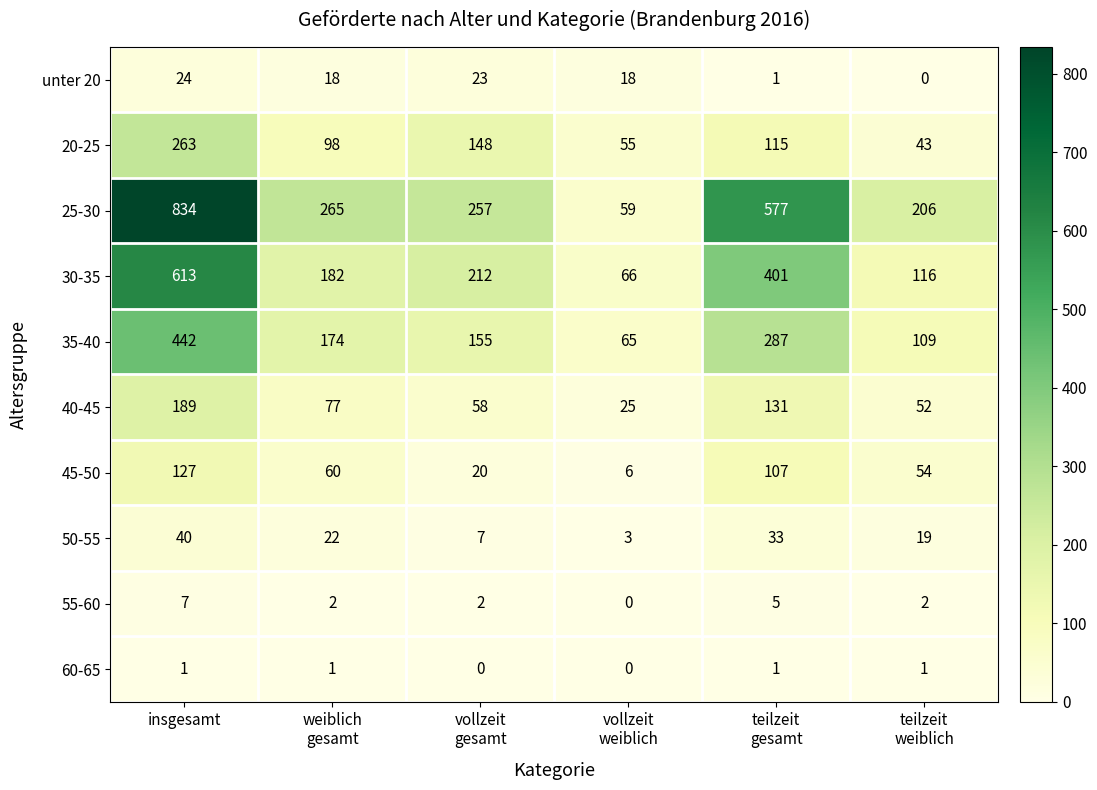

Is it true that 35-40 equals 274 at insgesamt?

False